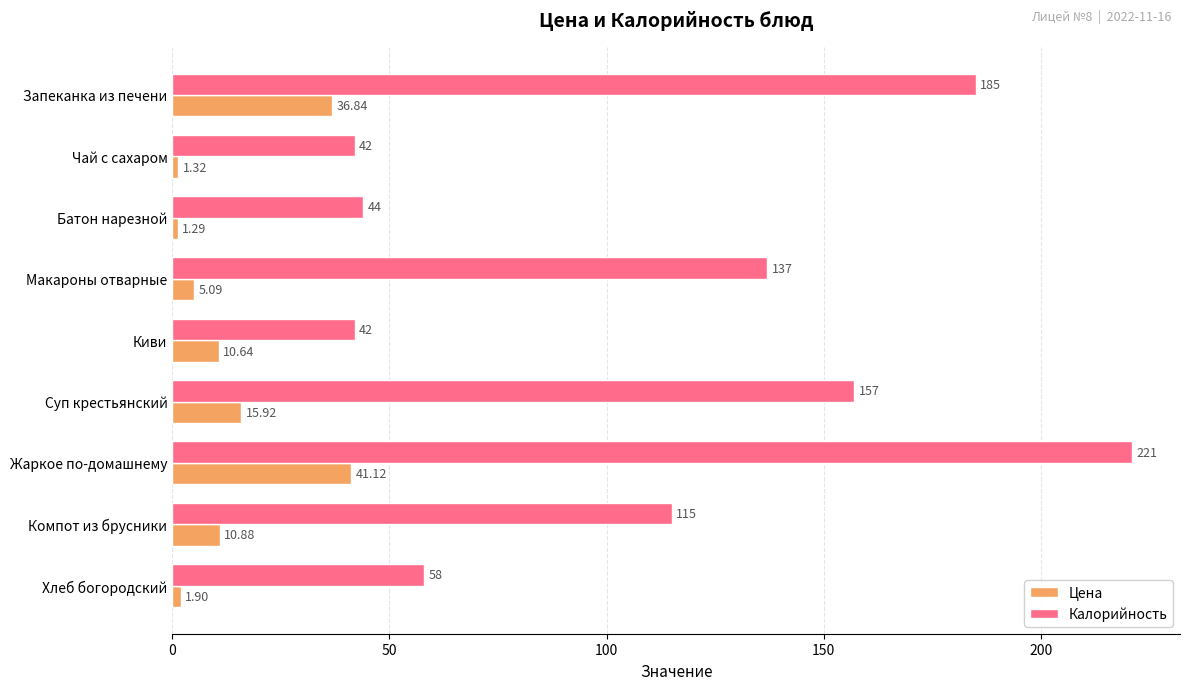

Which category has the highest value in the Калорийность series?

Жаркое по-домашнему